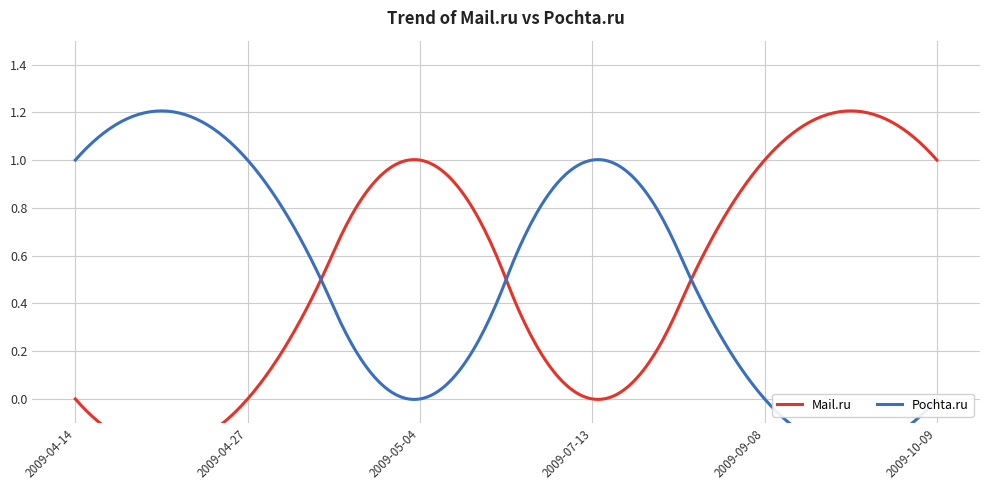

True or false: Pochta.ru has more than 2 points higher than both neighbors.

False